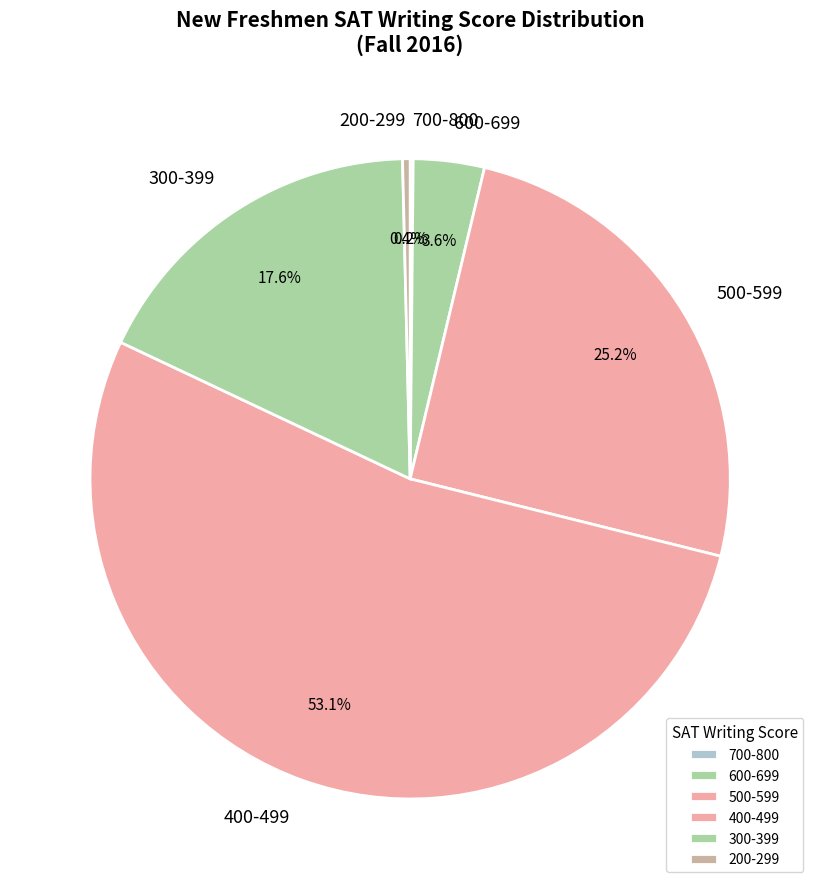

Is there any slice that represents more than half of the pie?

Yes